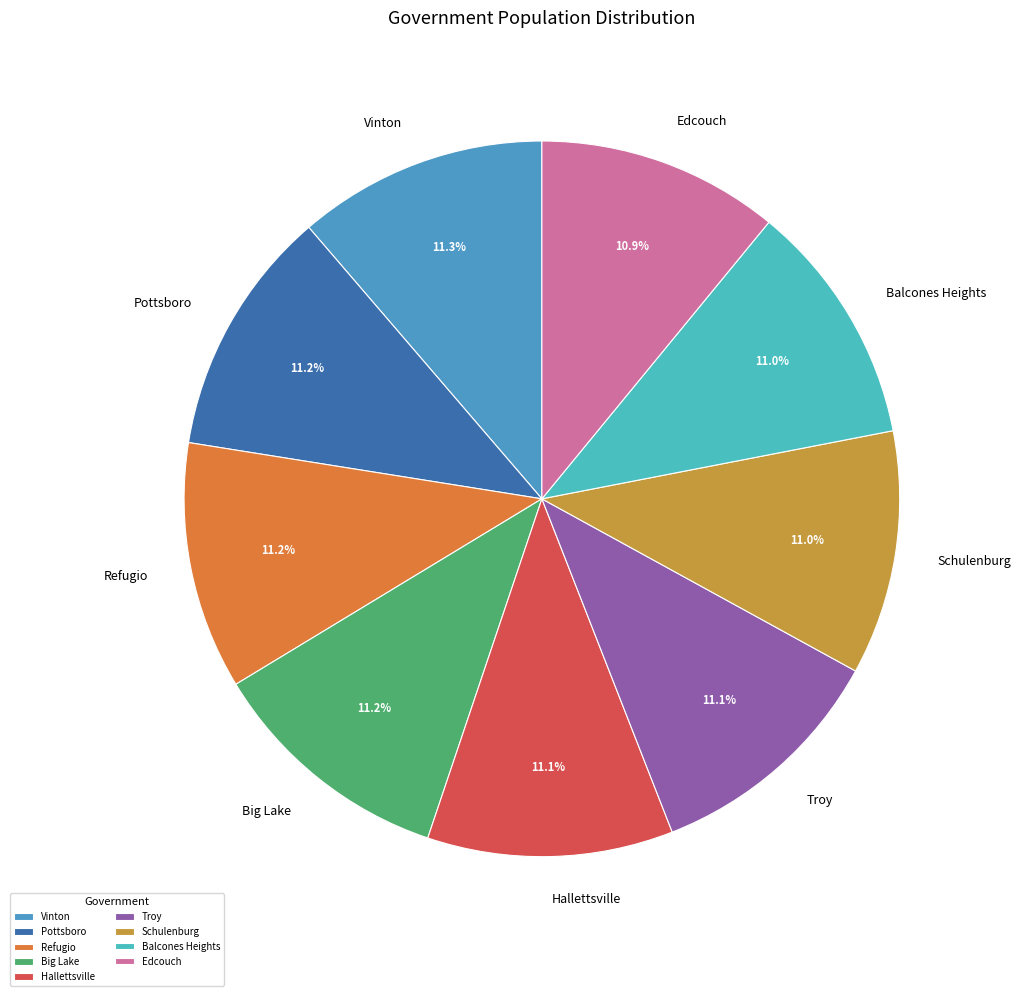

Is there a majority slice in this chart?

No